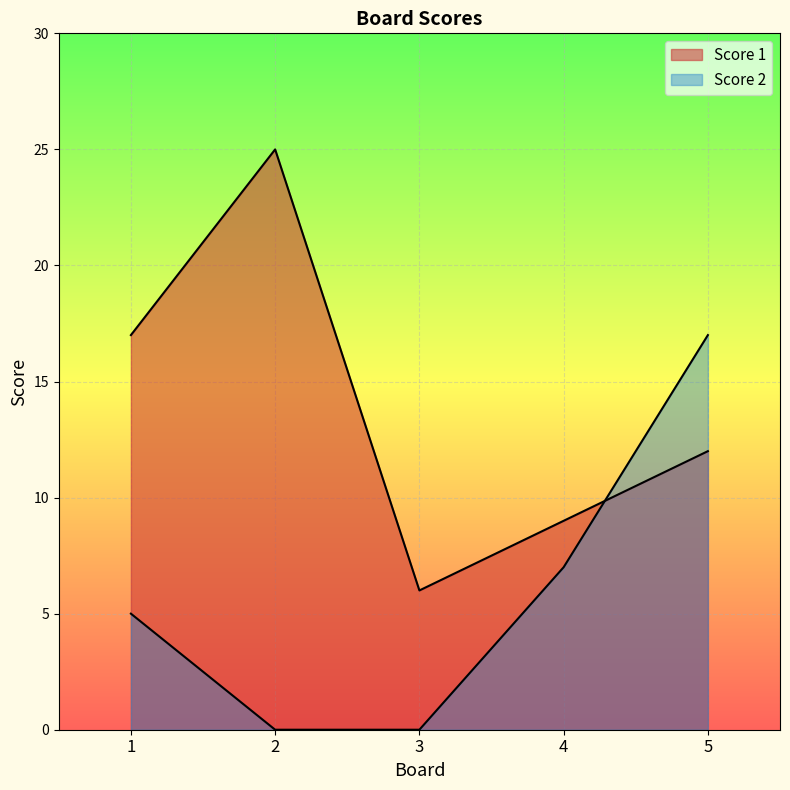

Between which two adjacent categories do Score 2 and Score 1 first intersect?

4 and 5